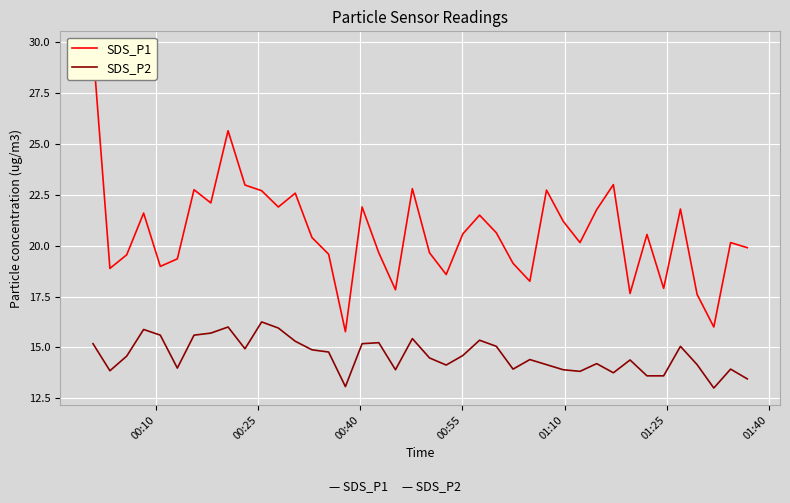

What is the smallest value displayed?

13.0